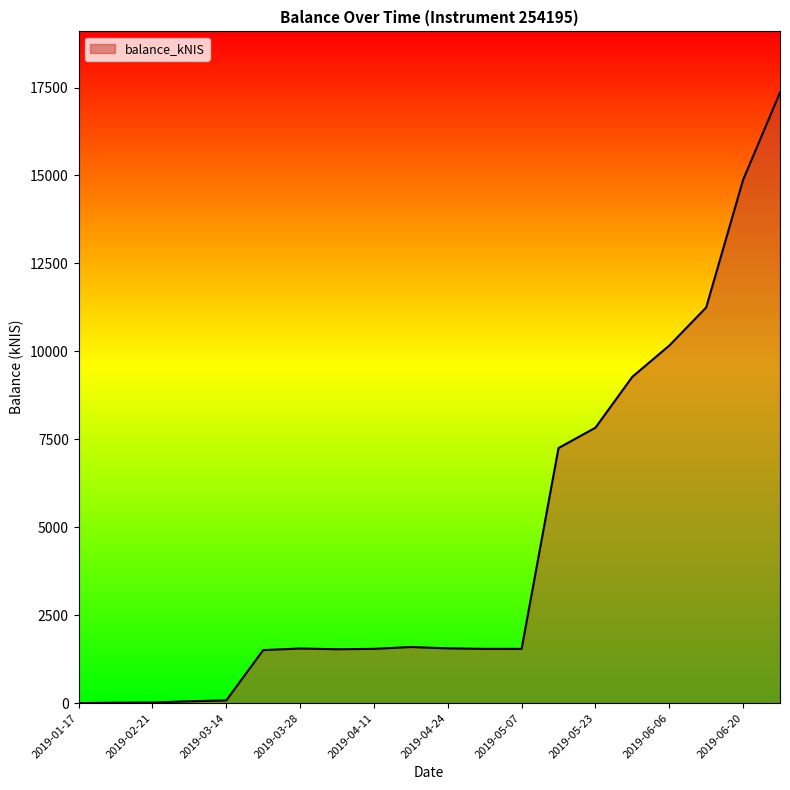

What is the maximum value shown in the chart?

17359.1